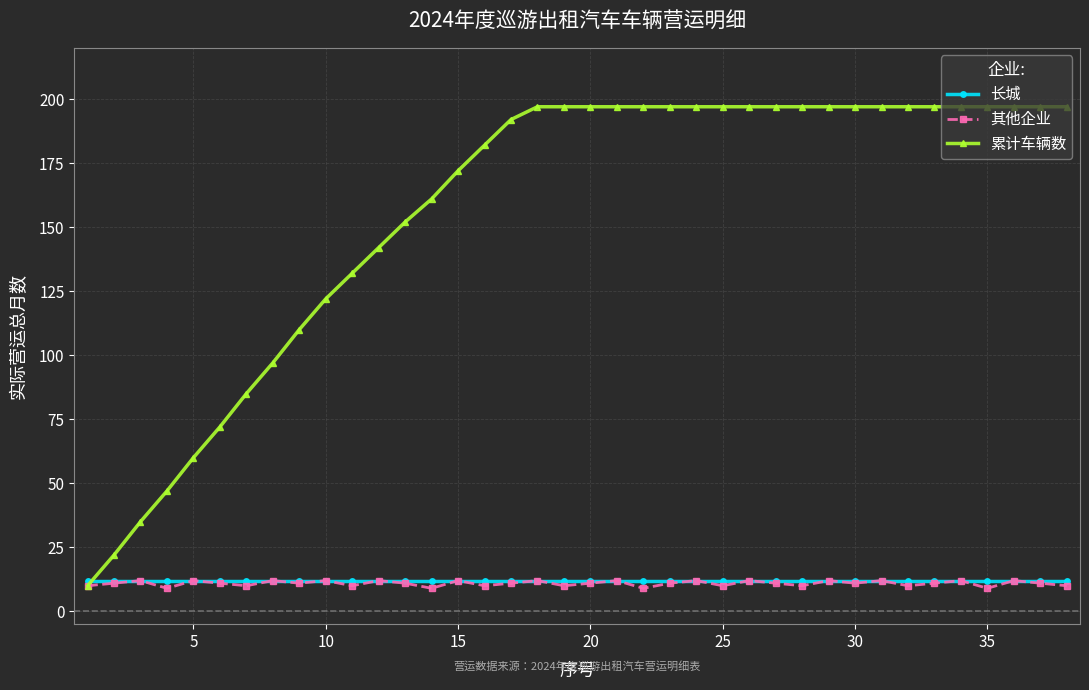

What is the minimum value shown in the chart?

9